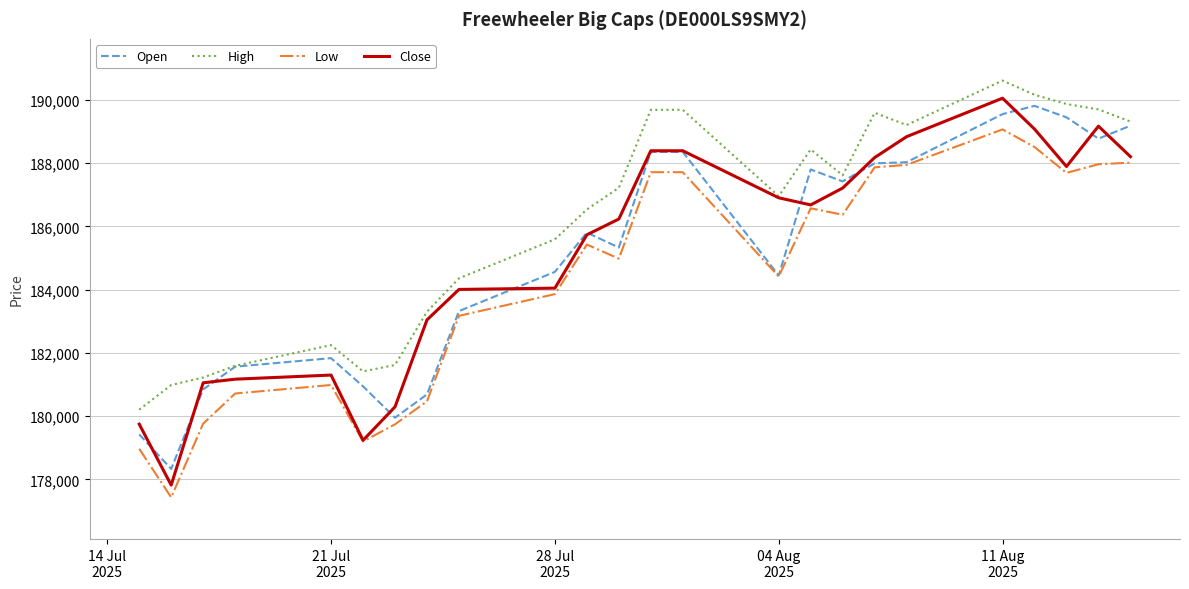

What is the smallest value displayed?

177434